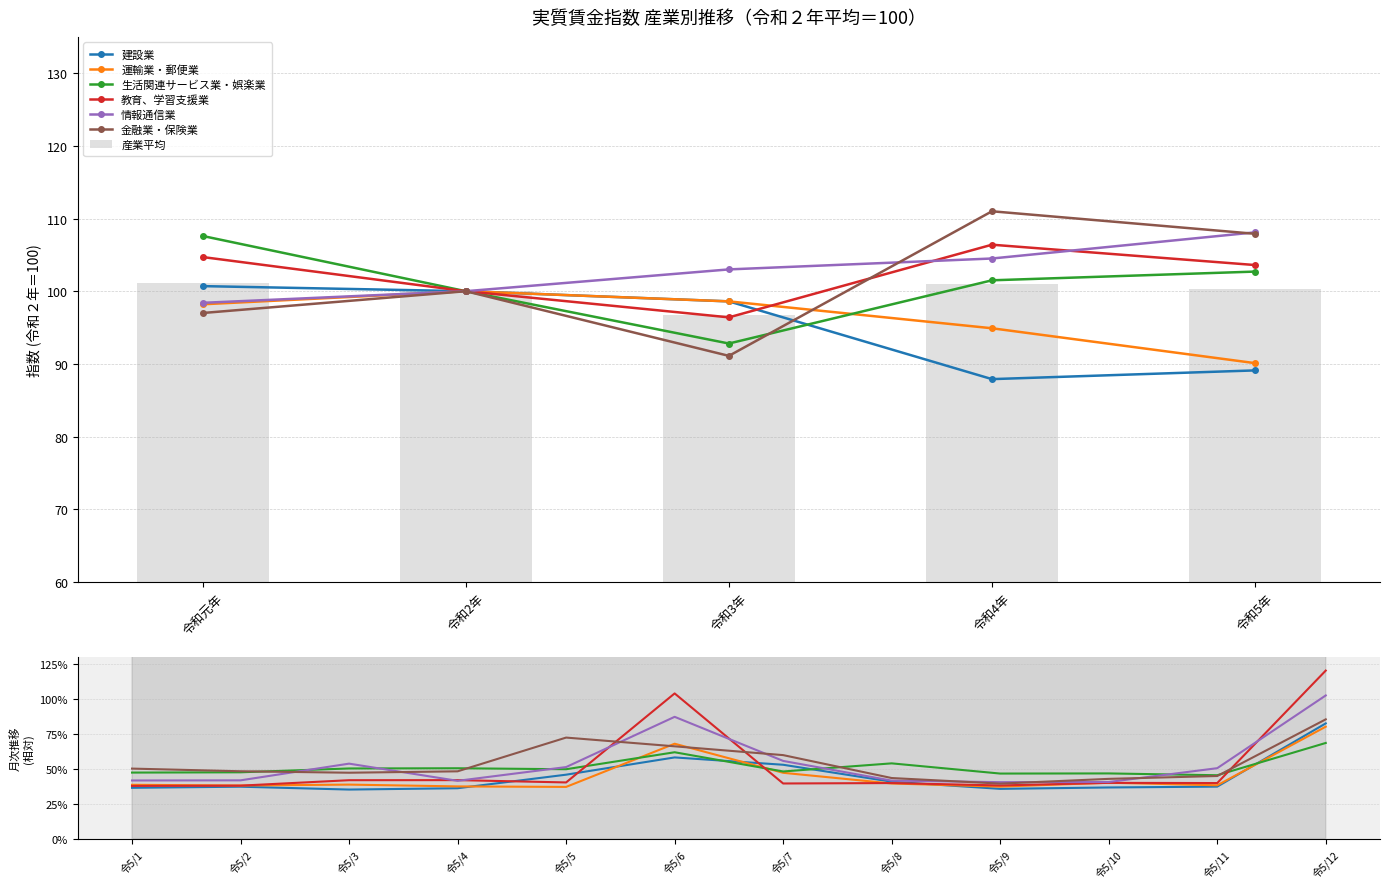

What is the sum of the 金融業・保険業 values at 令和元年 and 令和3年?

188.1